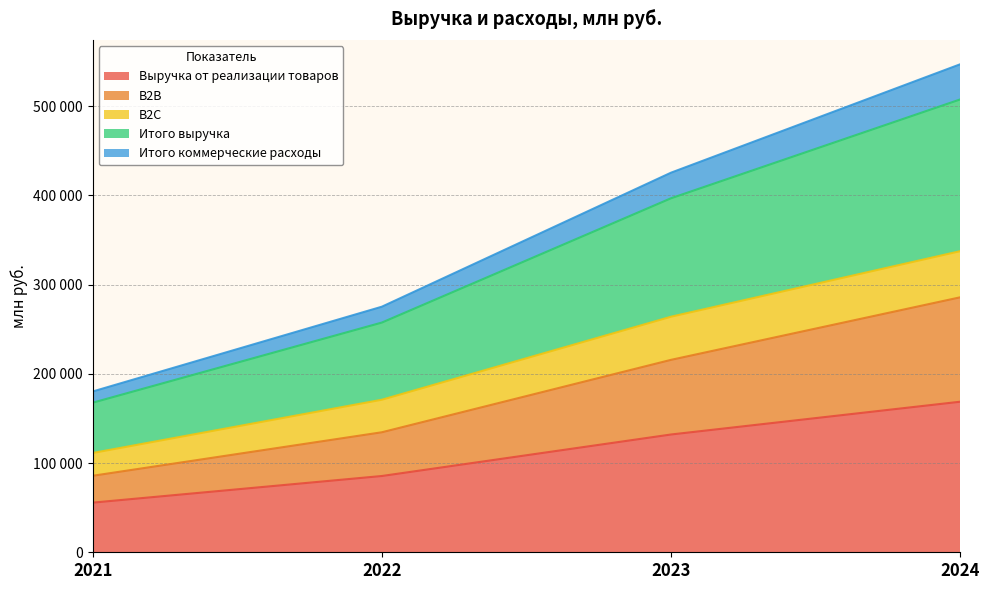

What is the value of the Итого коммерческие расходы point at the 2nd from the left?

275215